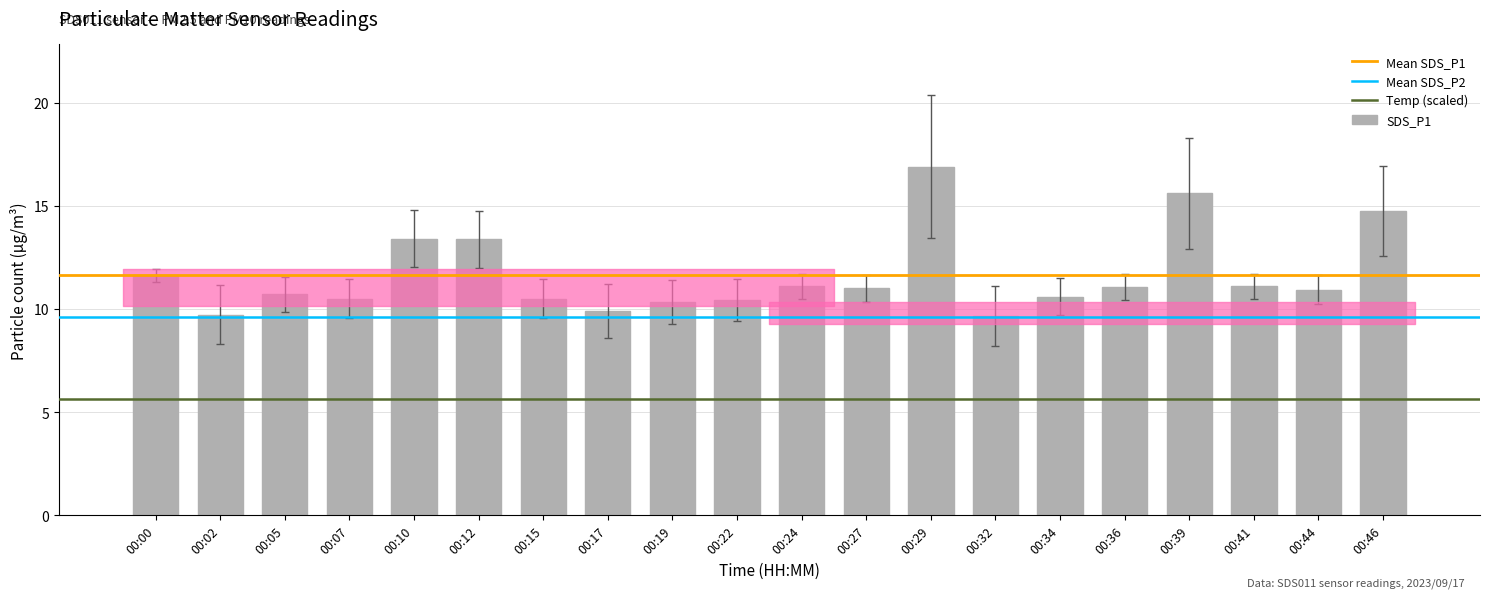

What is the change in value from 00:15 to 00:34?

+0.1